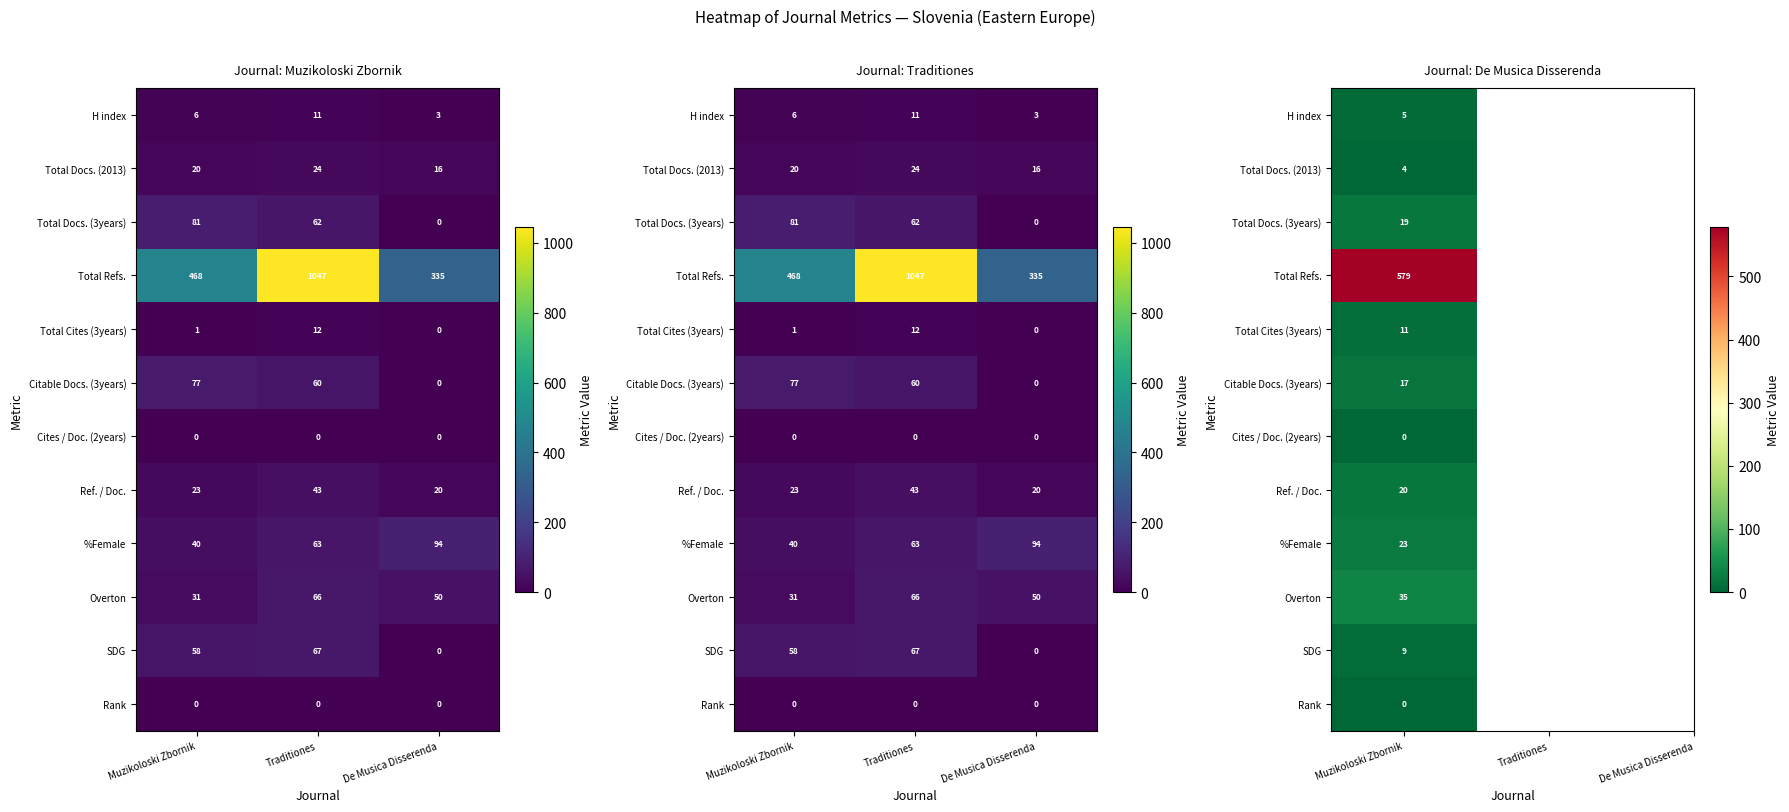

Which series has the widest spread of values?

Total Refs.